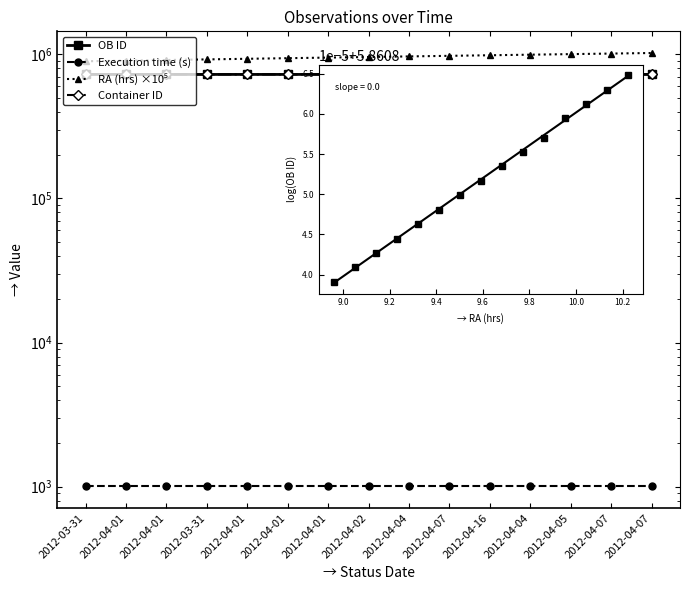

How many lines are shown in the chart?

4